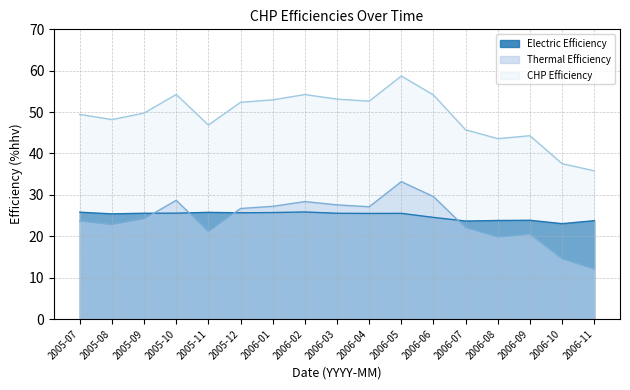

Does the chart have visible grid lines?

Yes